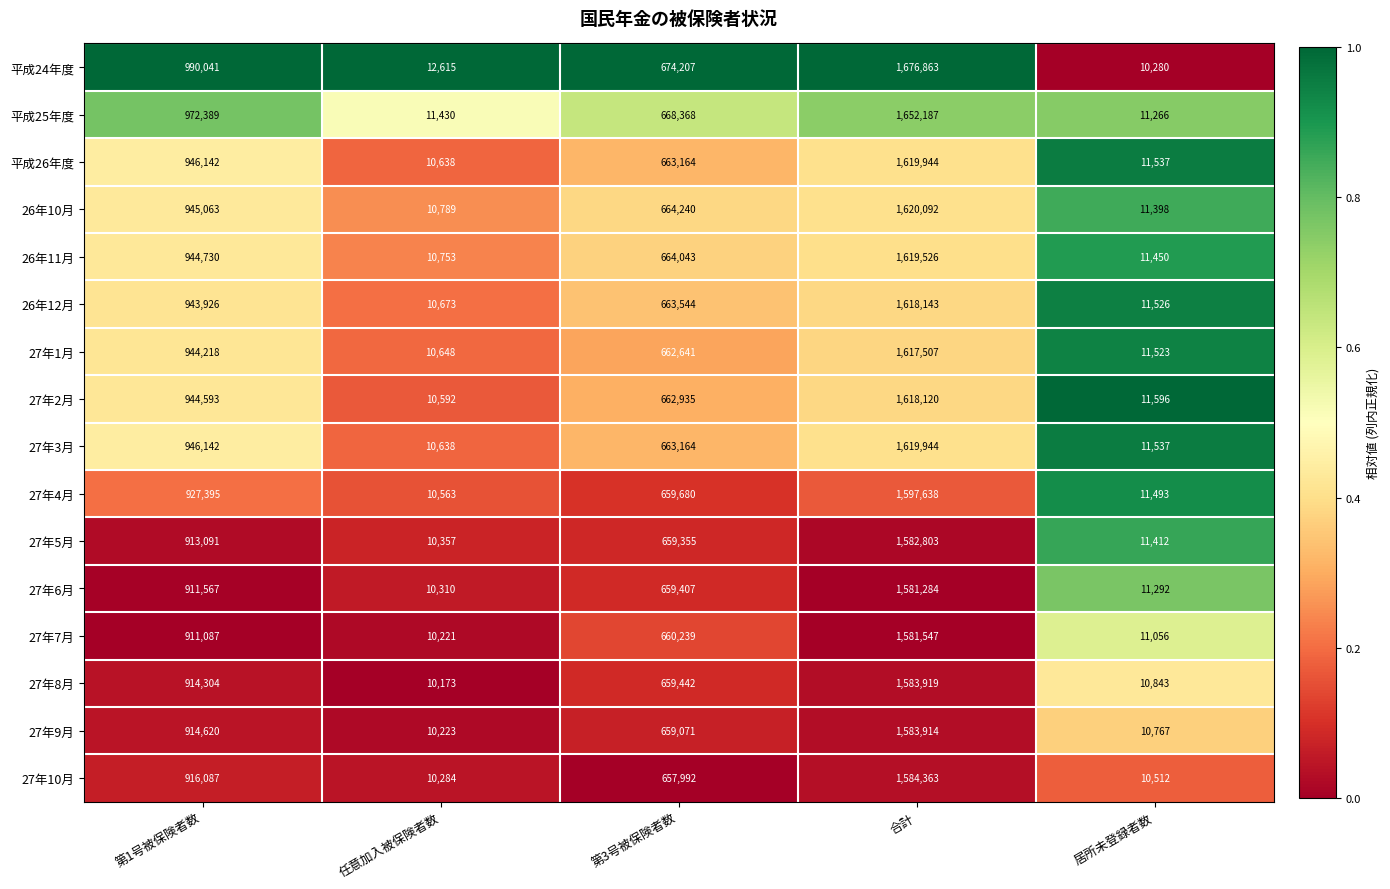

Which series has the largest range (max minus min)?

平成24年度